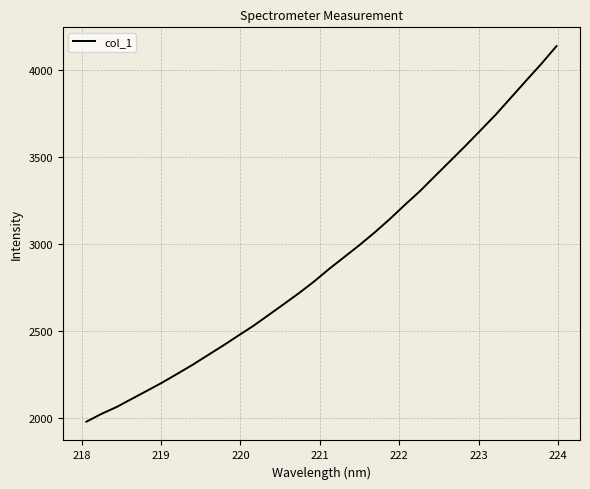

What is the smallest value displayed?

1976.0